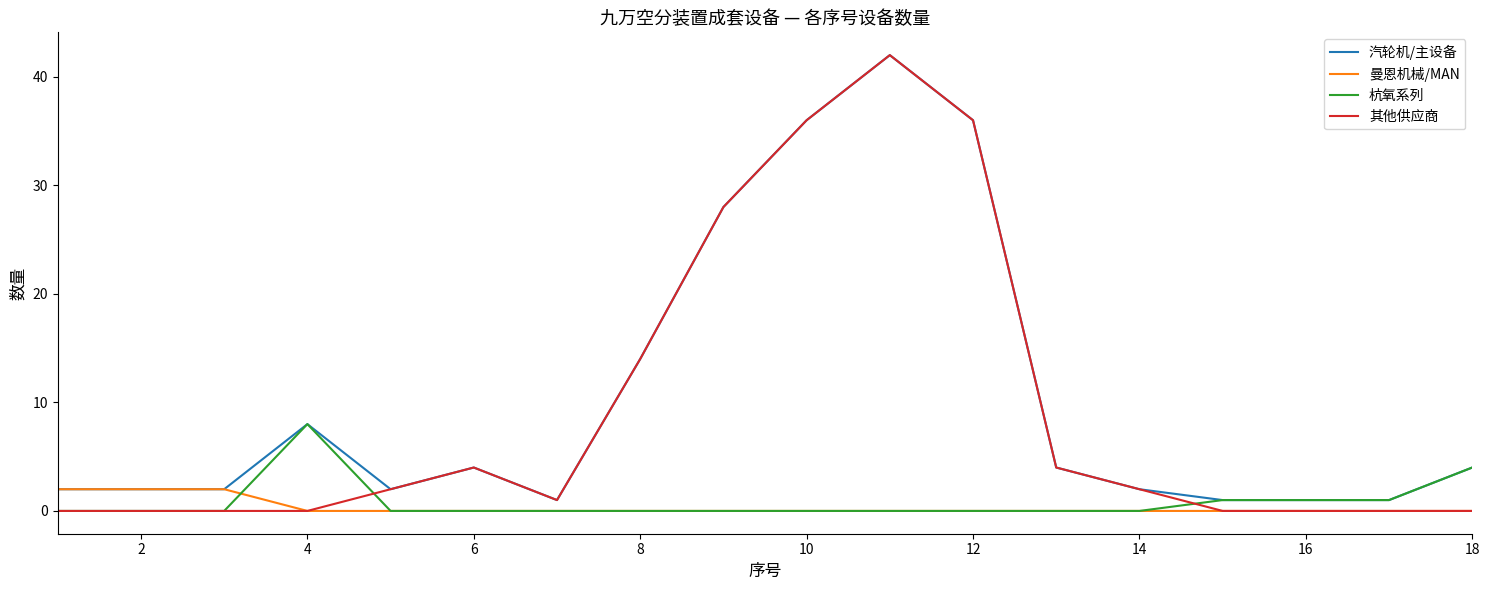

What is the greatest value displayed?

42